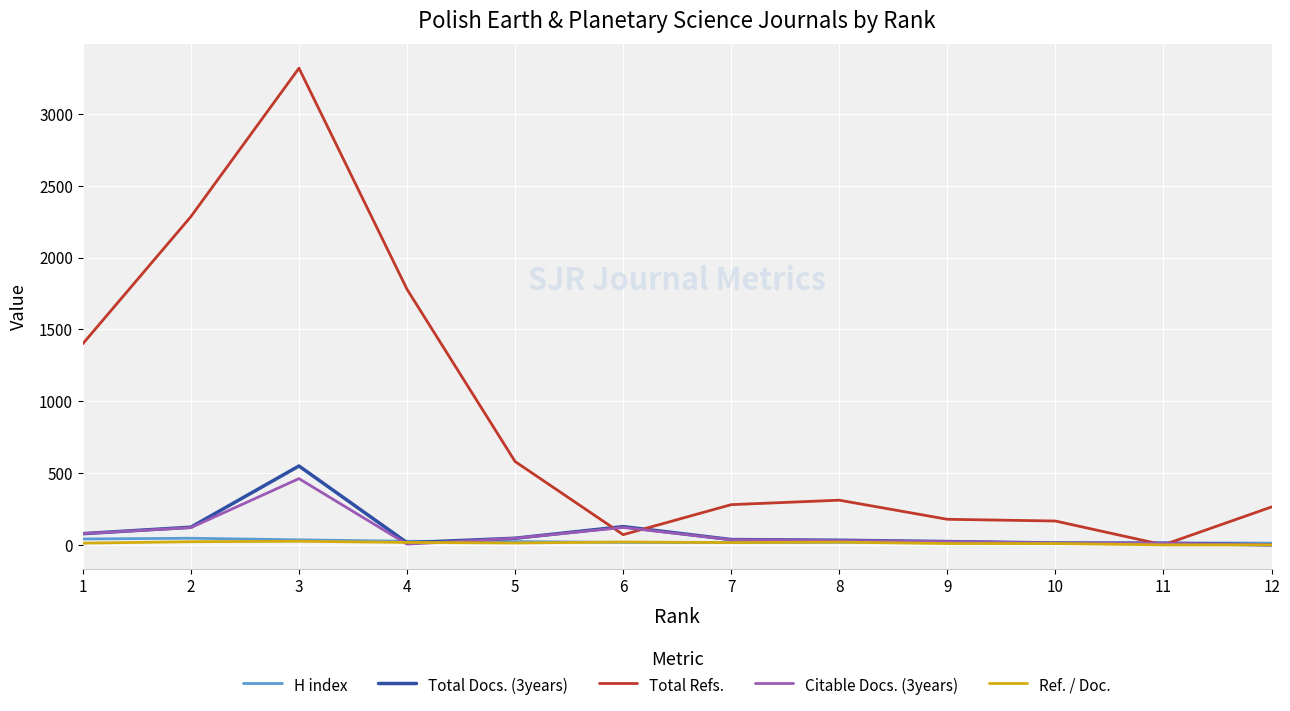

Is the value of Total Refs. at 3 greater than the value of Citable Docs. (3years) at 1?

Yes